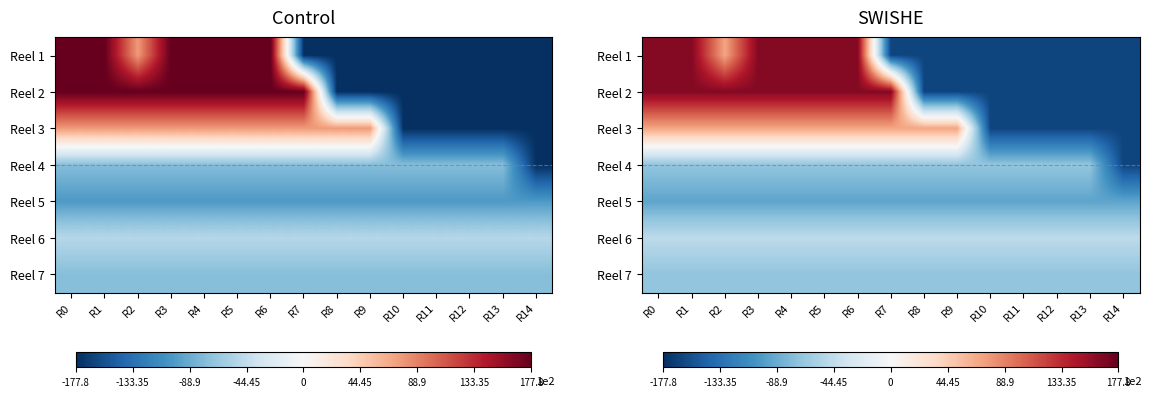

Between R5 and R12, which series saw the biggest shift?

Reel 1